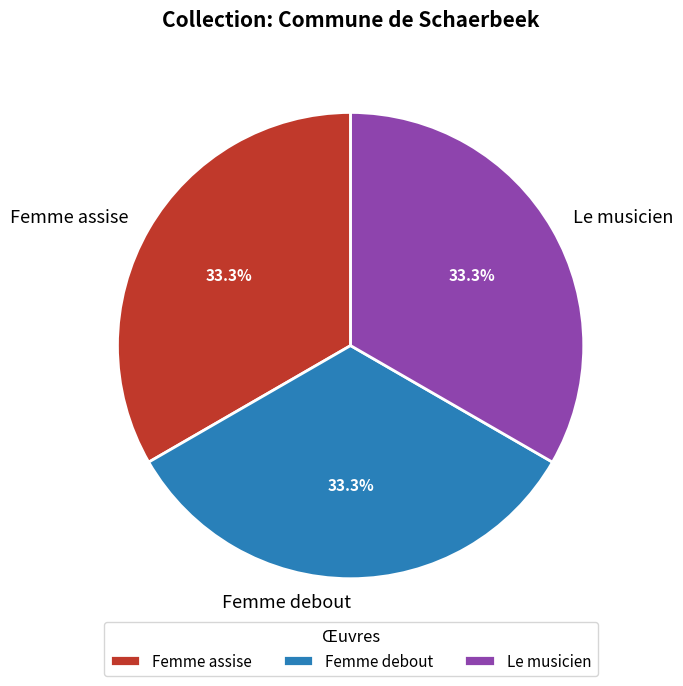

Is Le musicien the majority of the pie?

No